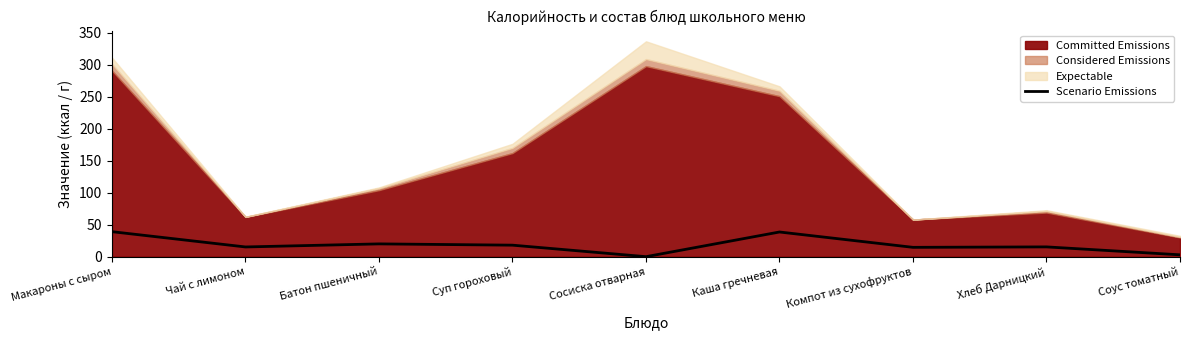

Where does the data first go above 15?

Макароны с сыром